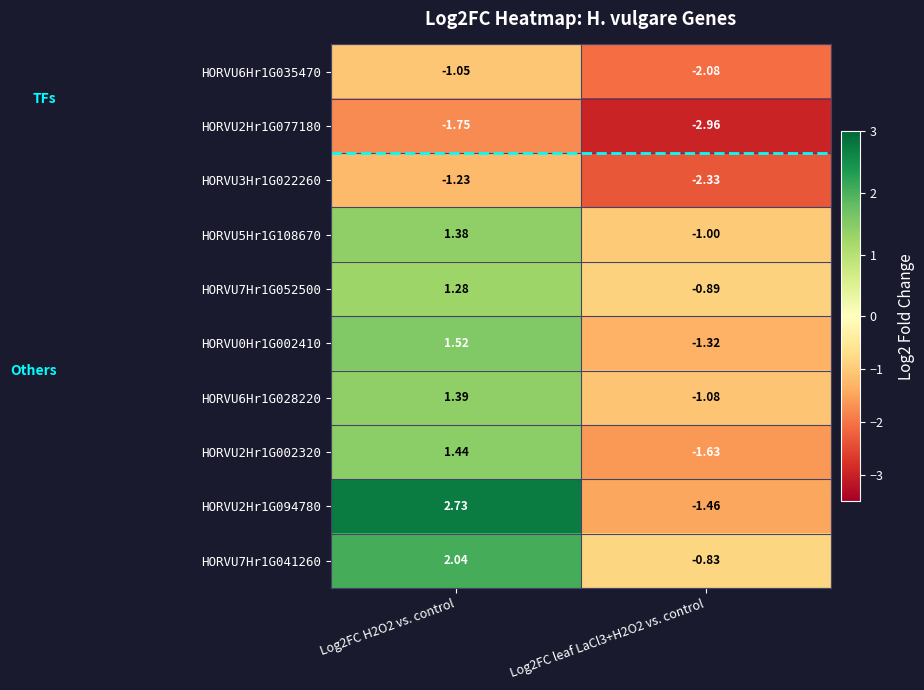

Which series has the largest range (max minus min)?

HORVU2Hr1G094780